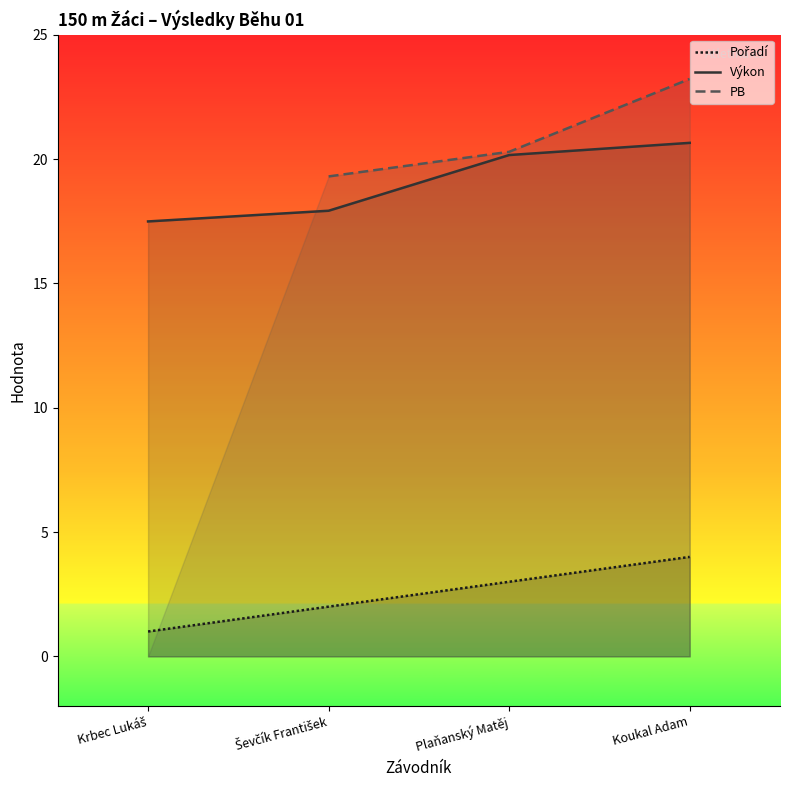

What is the minimum value for Výkon?

17.5